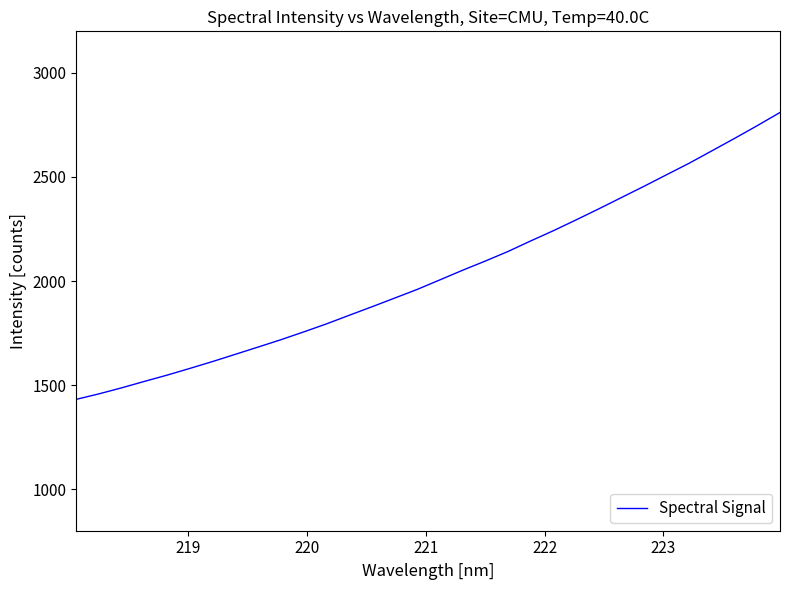

What is the greatest value displayed?

2810.0